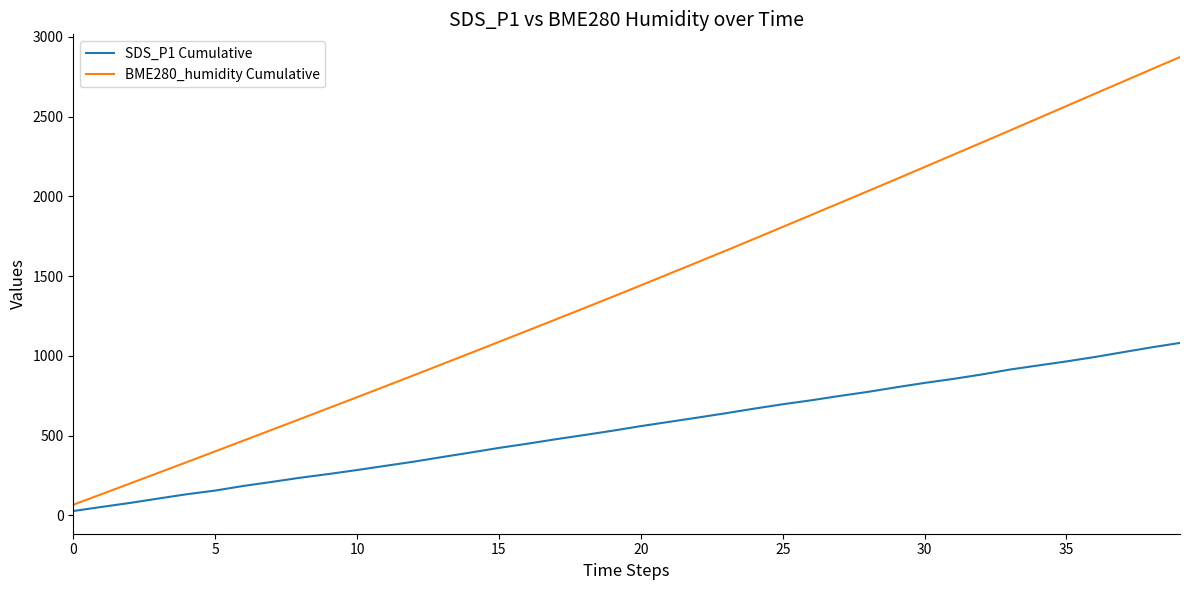

What is the maximum value shown in the chart?

2873.6